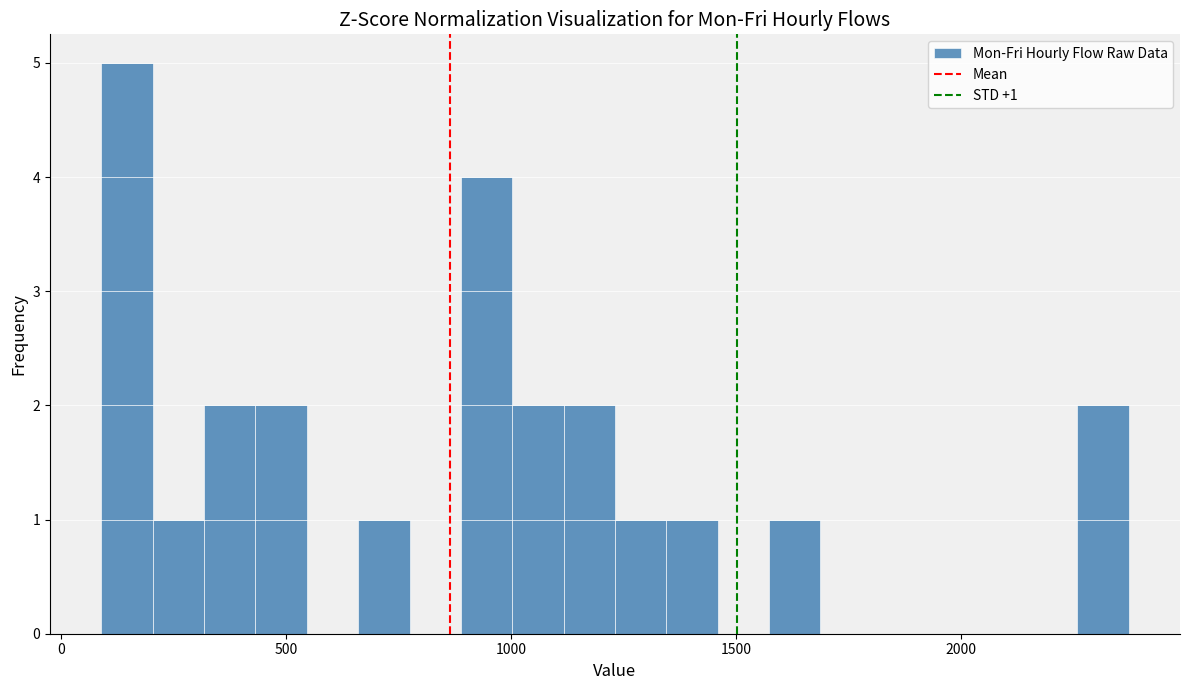

Around what value on the x-axis is the tallest bar? Give the approximate position of its centre, as read against the axis.

150